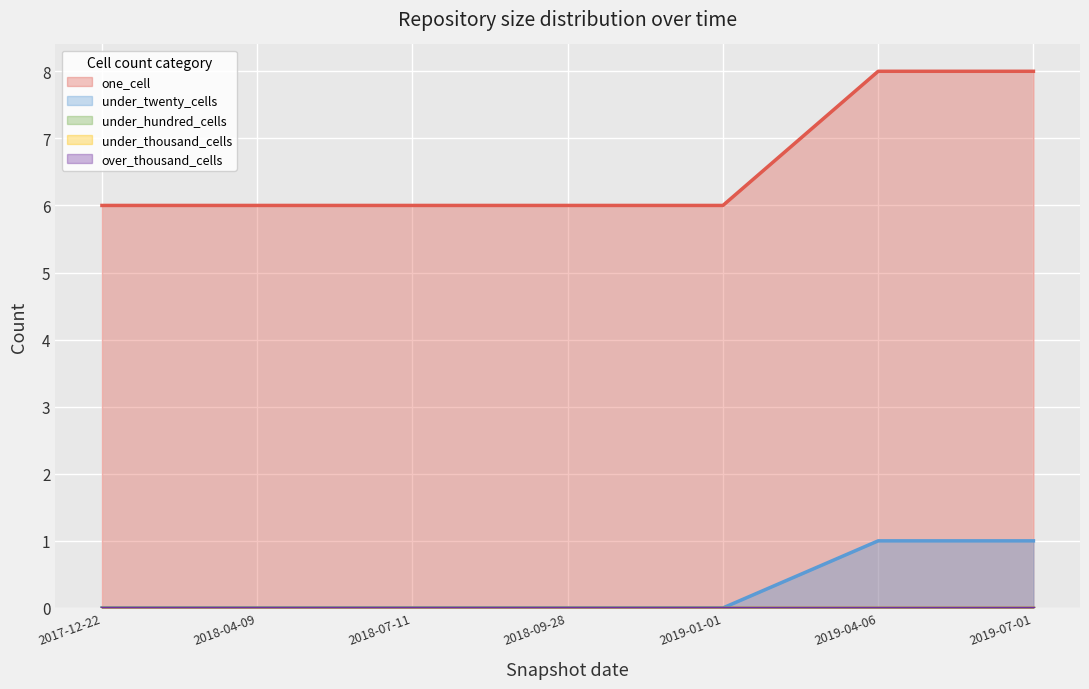

What is the spread (max minus min) of values at 2019-04-06?

8